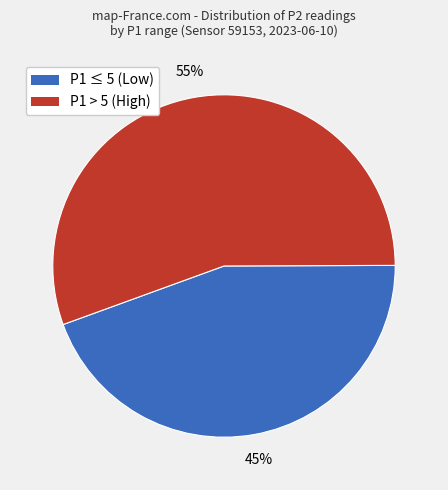

Is there any slice that represents more than half of the pie?

Yes